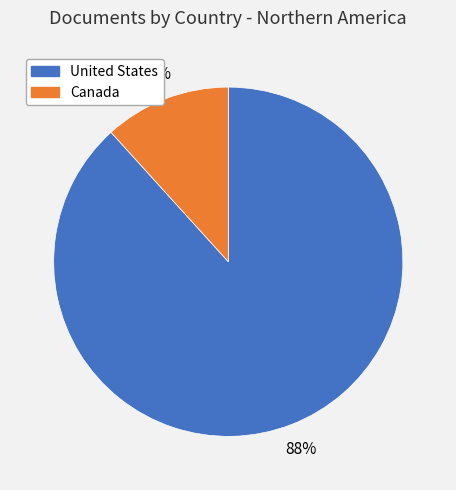

Which slice is the smallest?

Canada